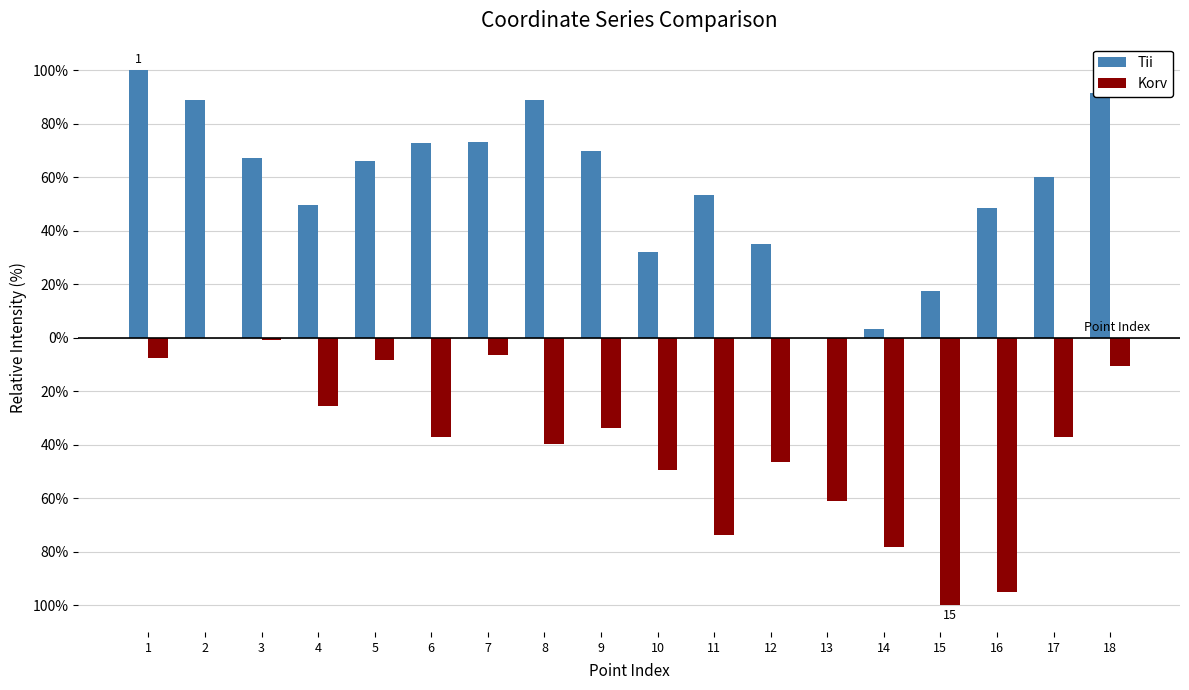

Are the bars grouped side by side (vs. stacked)?

Yes